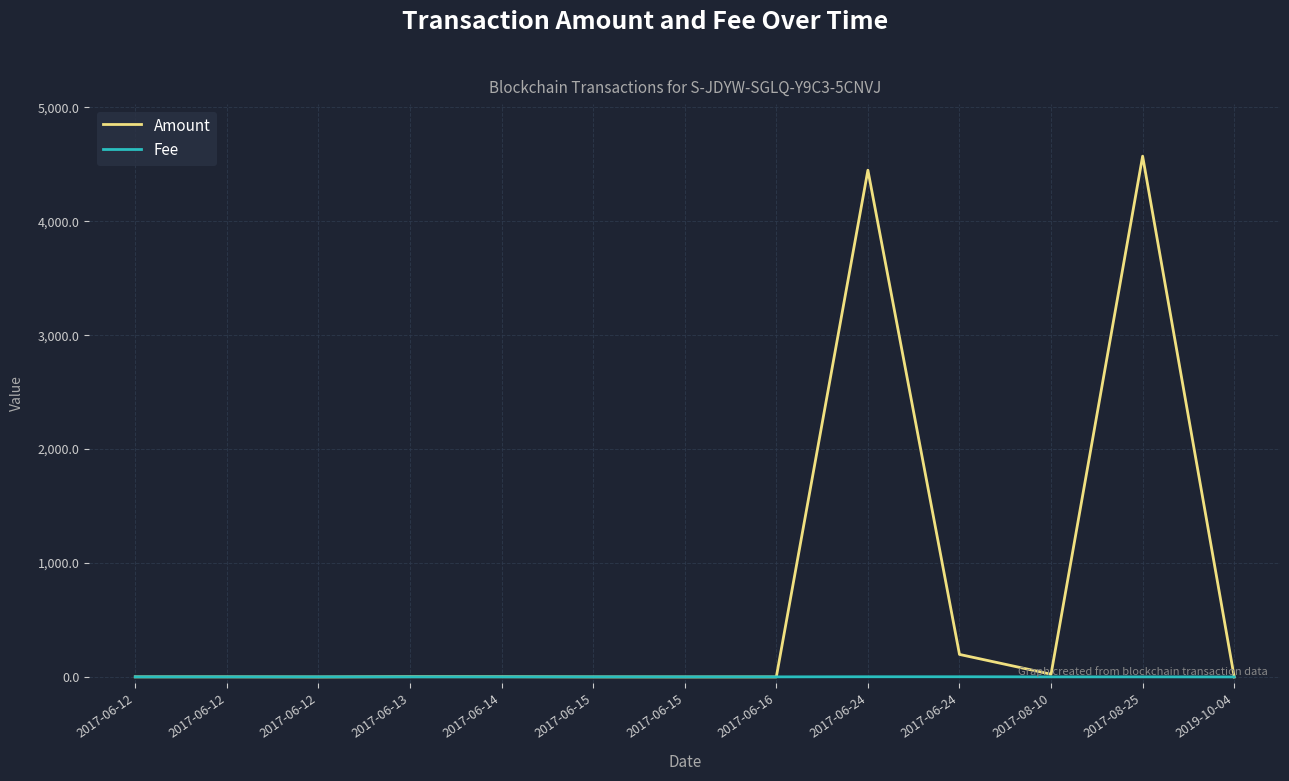

What is the label of the 8th point from the right?

2017-06-15